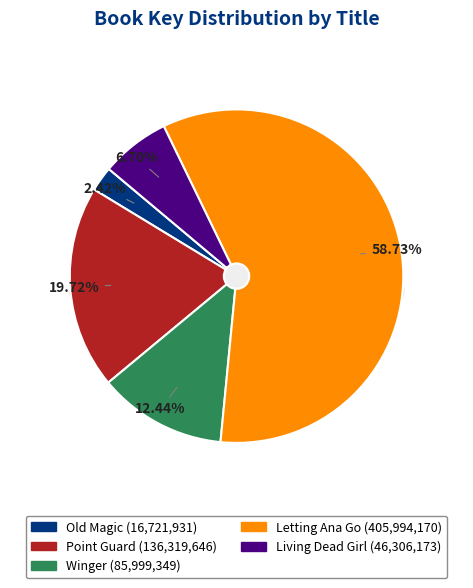

To the nearest percent, what percentage of the pie is Letting Ana Go?

59%